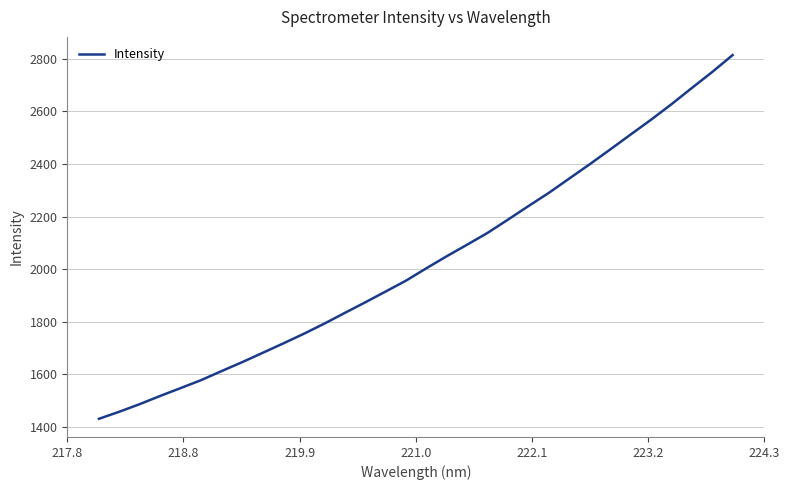

What is the minimum value shown in the chart?

1431.4